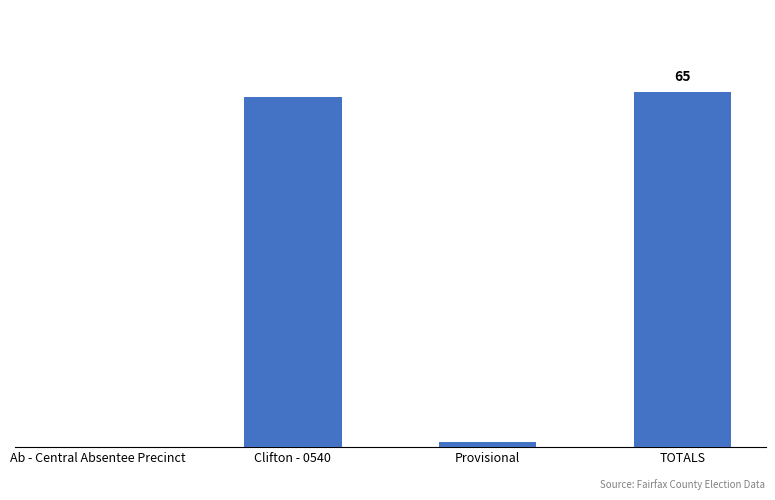

What position from the right is TOTALS?

1